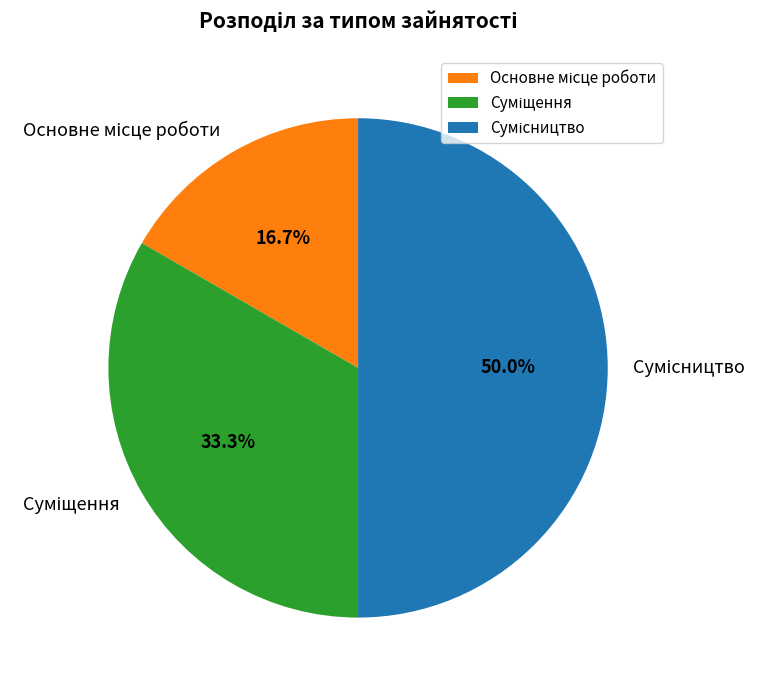

How many segments does this pie chart have?

3